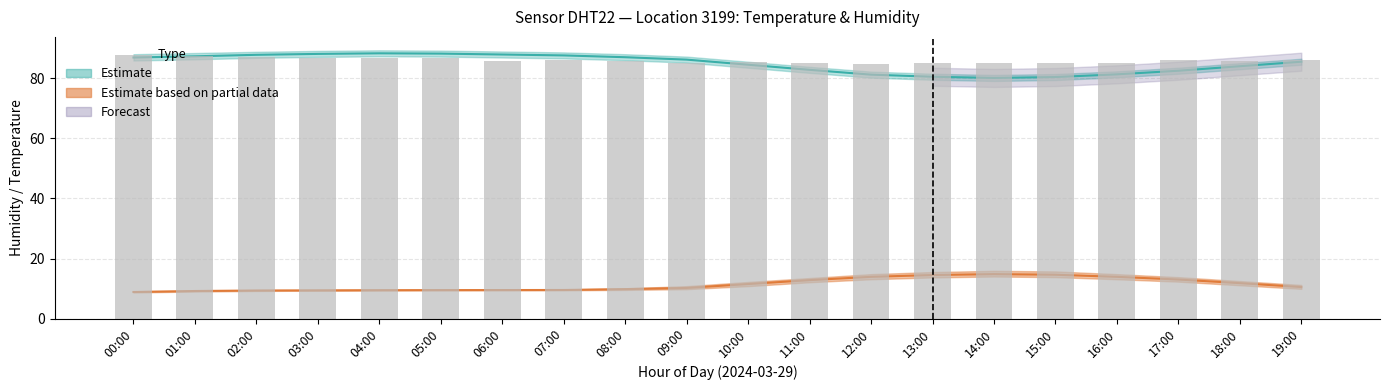

What is the value of the 4th bar from the left?

86.9